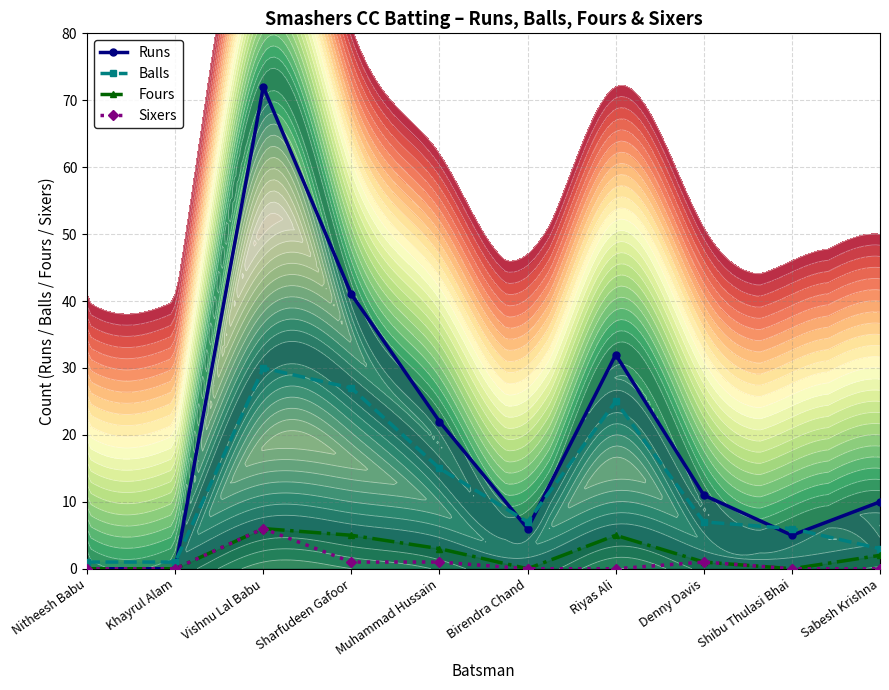

List the labels in order of Balls value, largest first.

Vishnu Lal Babu, Sharfudeen Gafoor, Riyas Ali, Muhammad Hussain, Birendra Chand, Denny Davis, Shibu Thulasi Bhai, Sabesh Krishna, Nitheesh Babu, Khayrul Alam